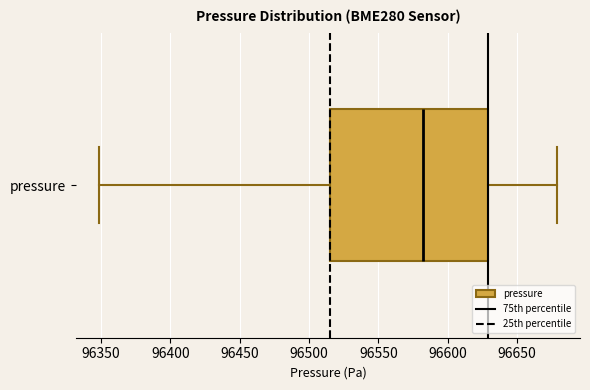

Where is the right edge of the box for pressure on the x-axis? The values are not printed on the chart, so give them approximately, as read against the axis.

96630